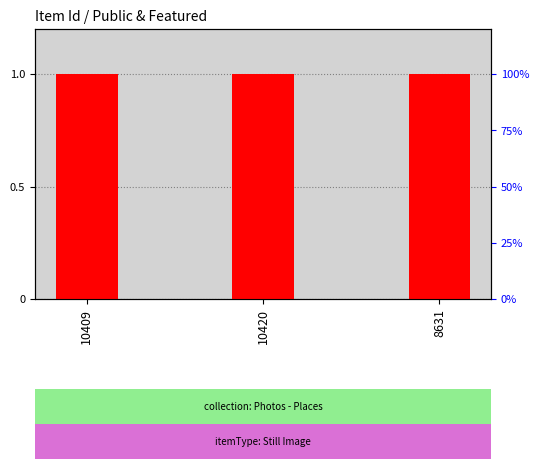

Which series has the largest range (max minus min)?

public